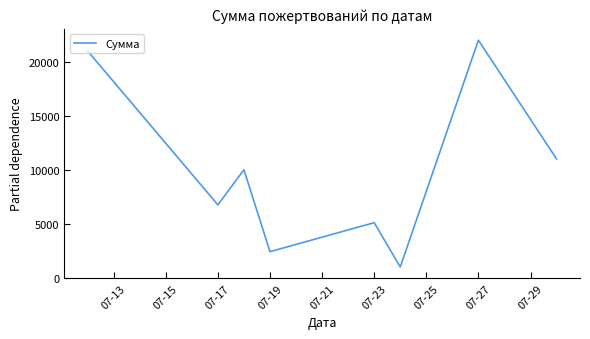

What is the maximum value shown in the chart?

22000